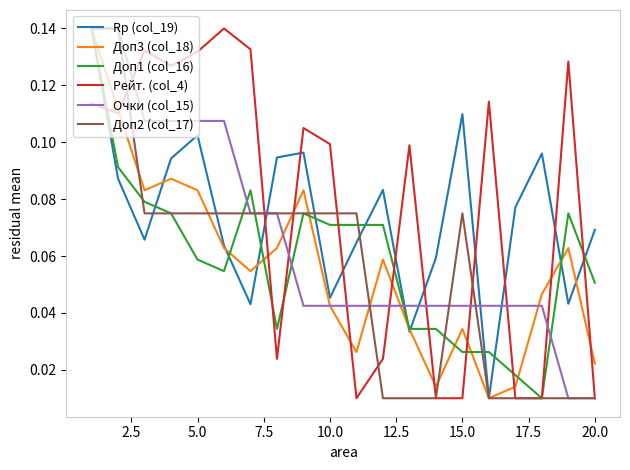

How many times do Rp (col_19) and Рейт. (col_4) cross each other?

10